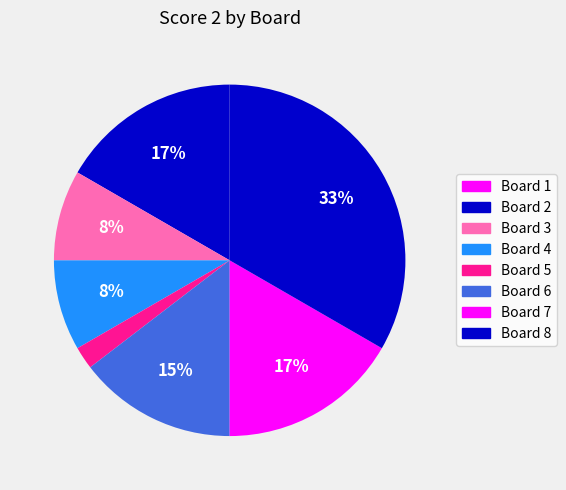

Count the number of slices in the pie.

8